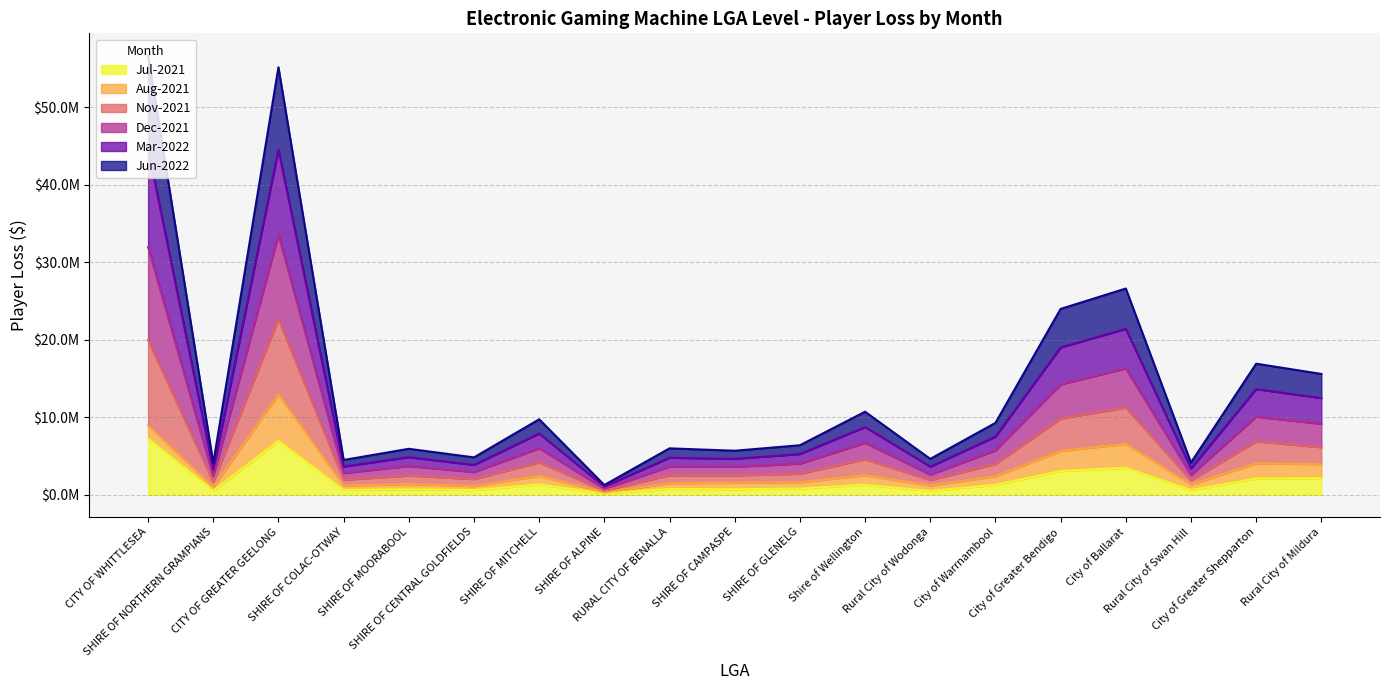

True or false: Mar-2022 and Jul-2021 intersect in this chart.

False